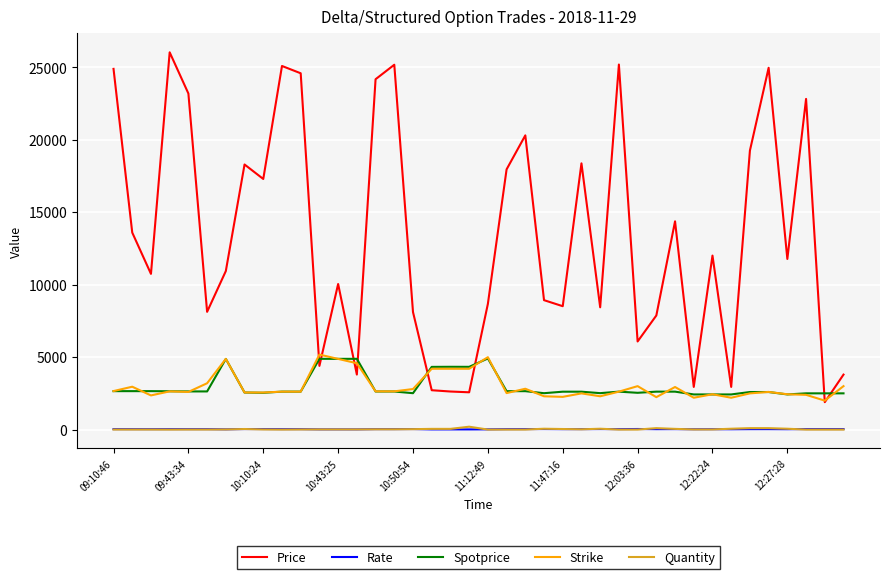

Which series has the largest total across all categories?

Price